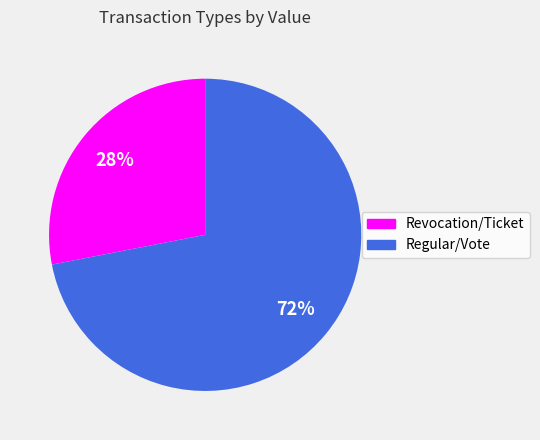

Does any single category account for the majority?

Yes